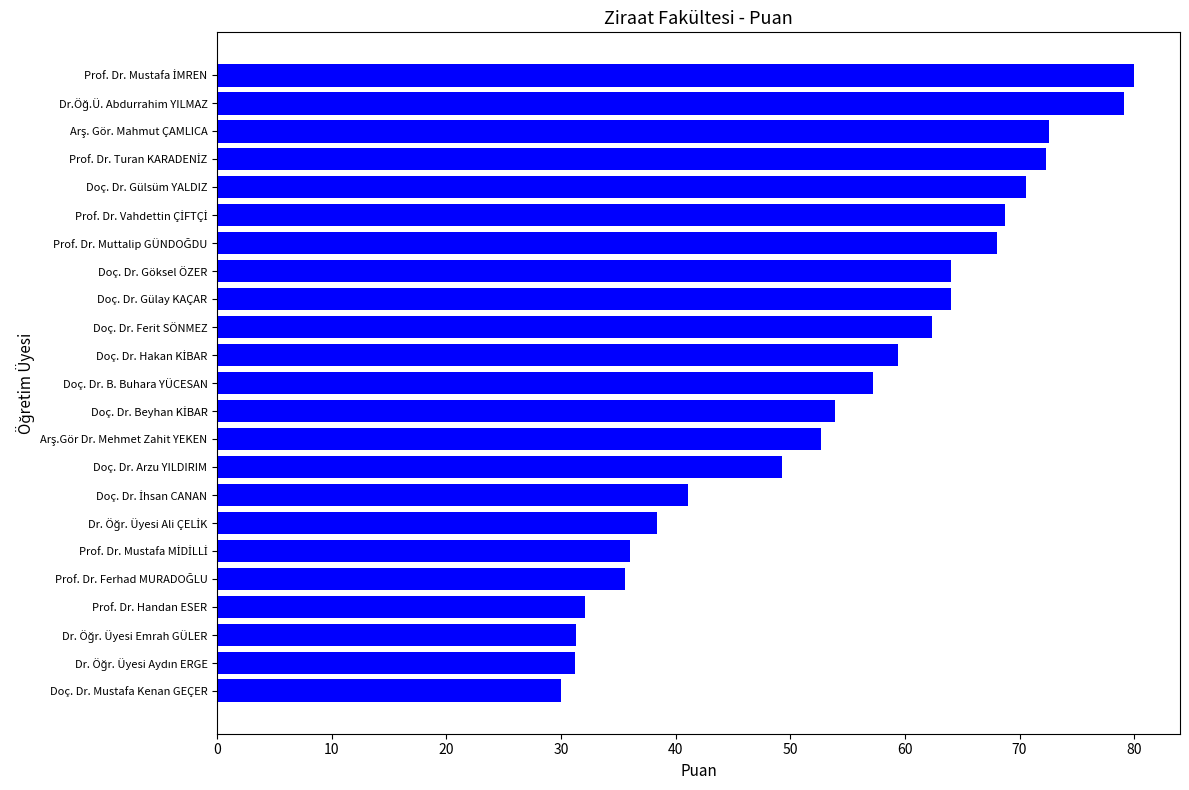

What is the minimum value shown in the chart?

30.0